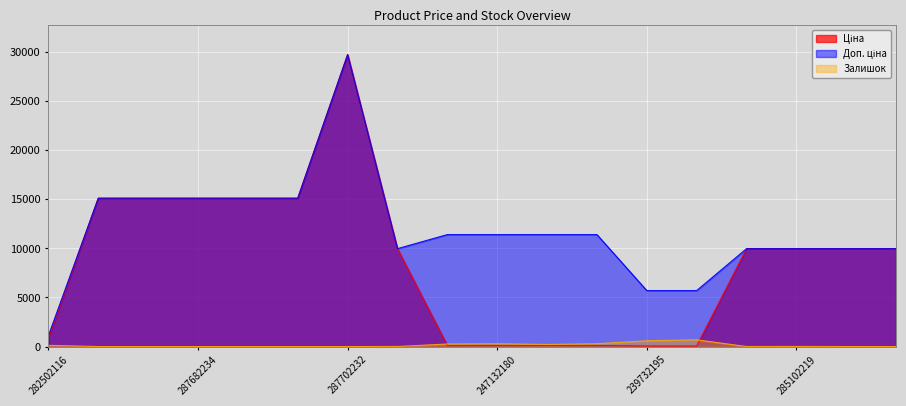

True or false: Залишок has a value of 275.8 at 287682235.

False